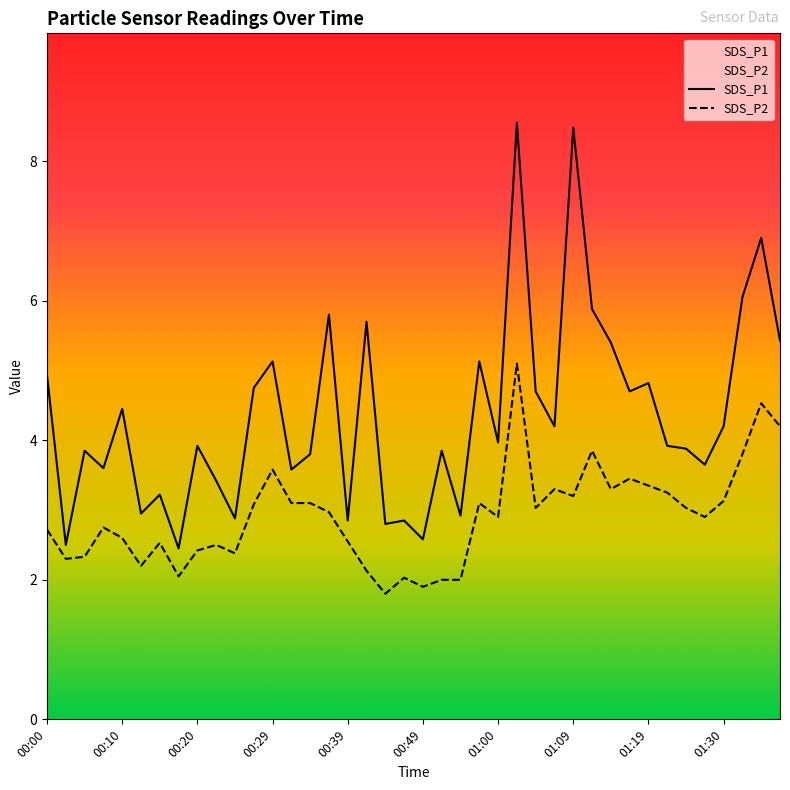

What is the minimum value shown in the chart?

1.8